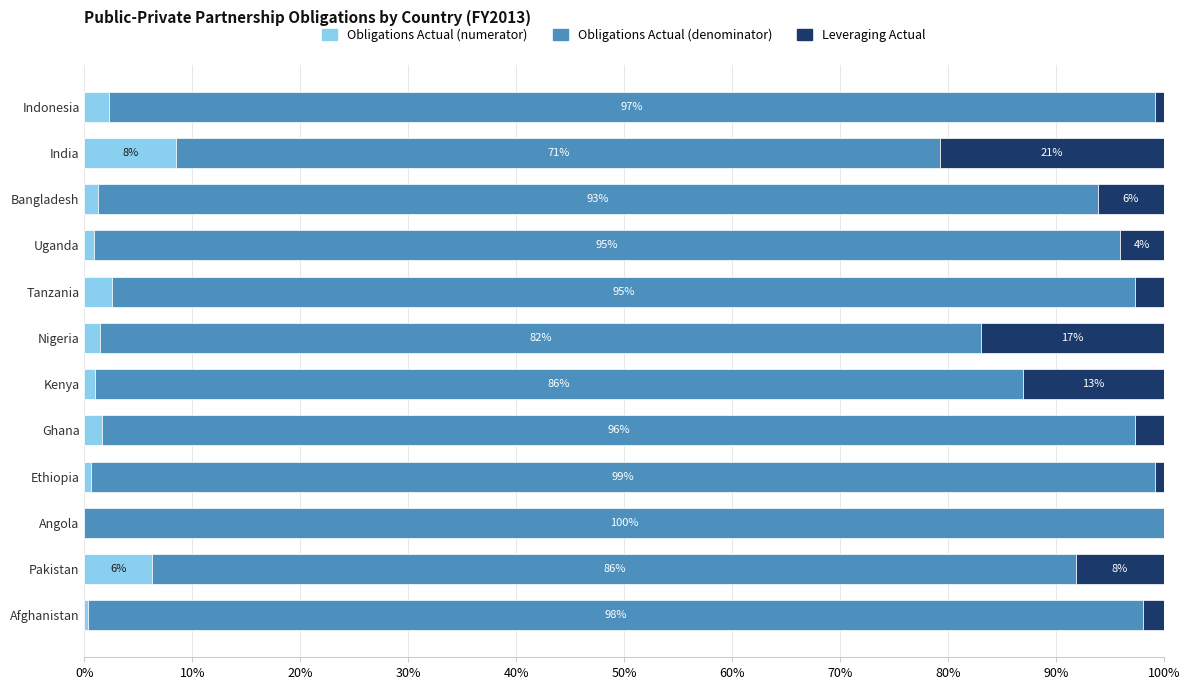

What is the total value across all series at Afghanistan?

100.0